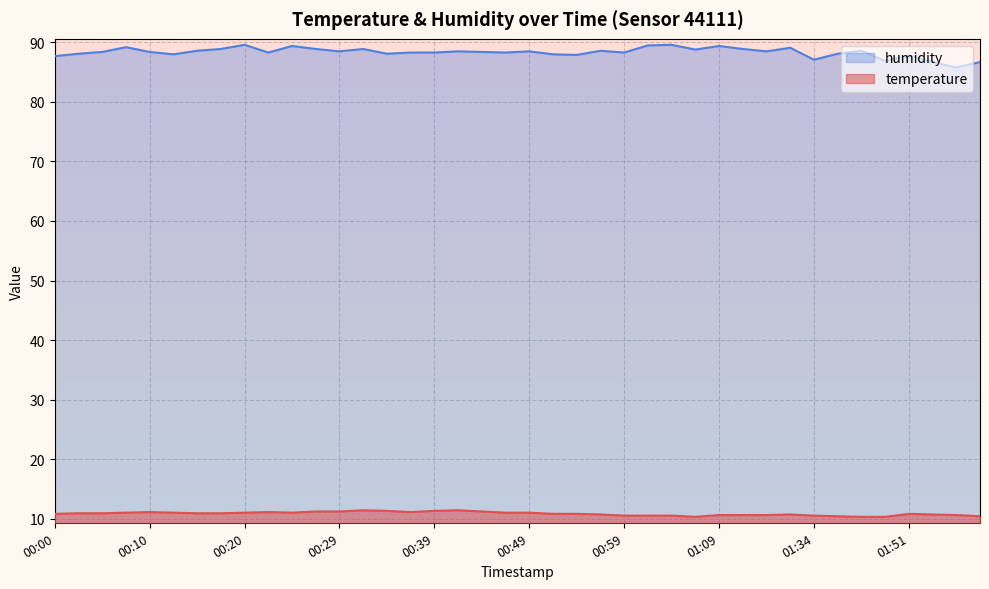

What is the difference between the humidity values at 00:52 and 00:54?

0.1